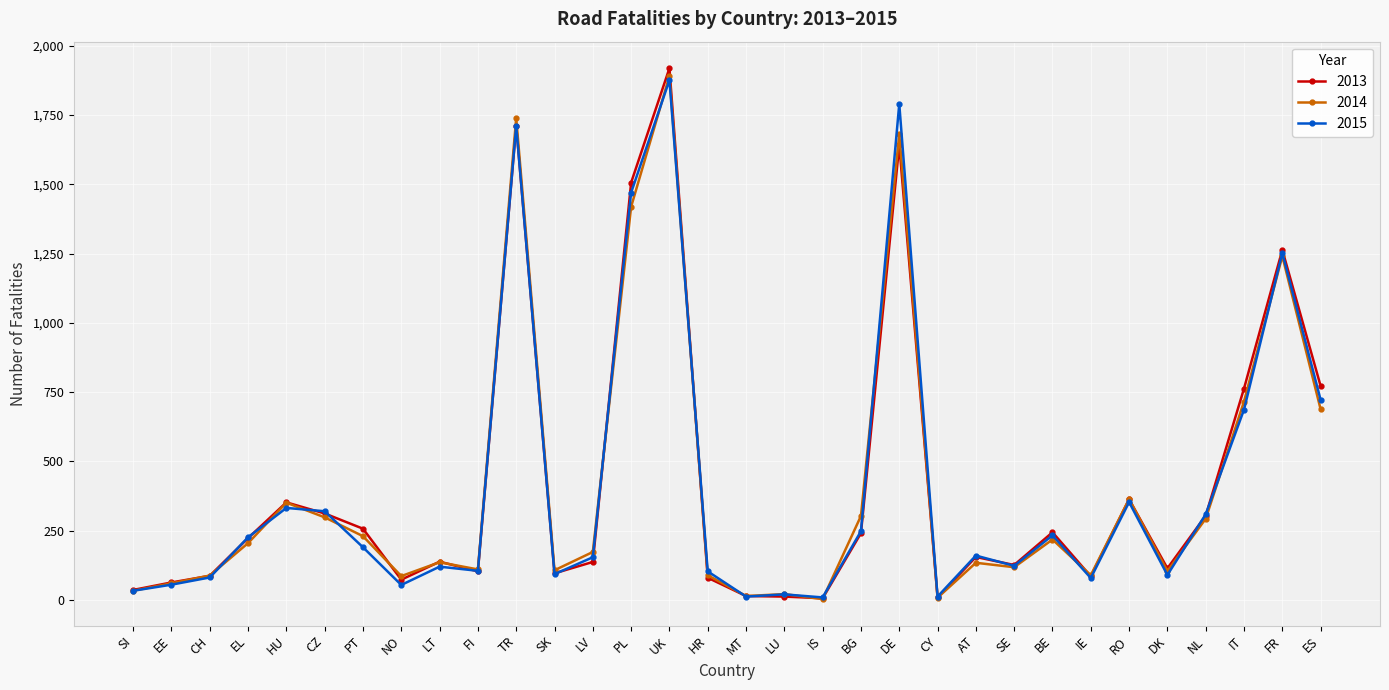

True or false: 2014 has a value of 303 at BG.

True